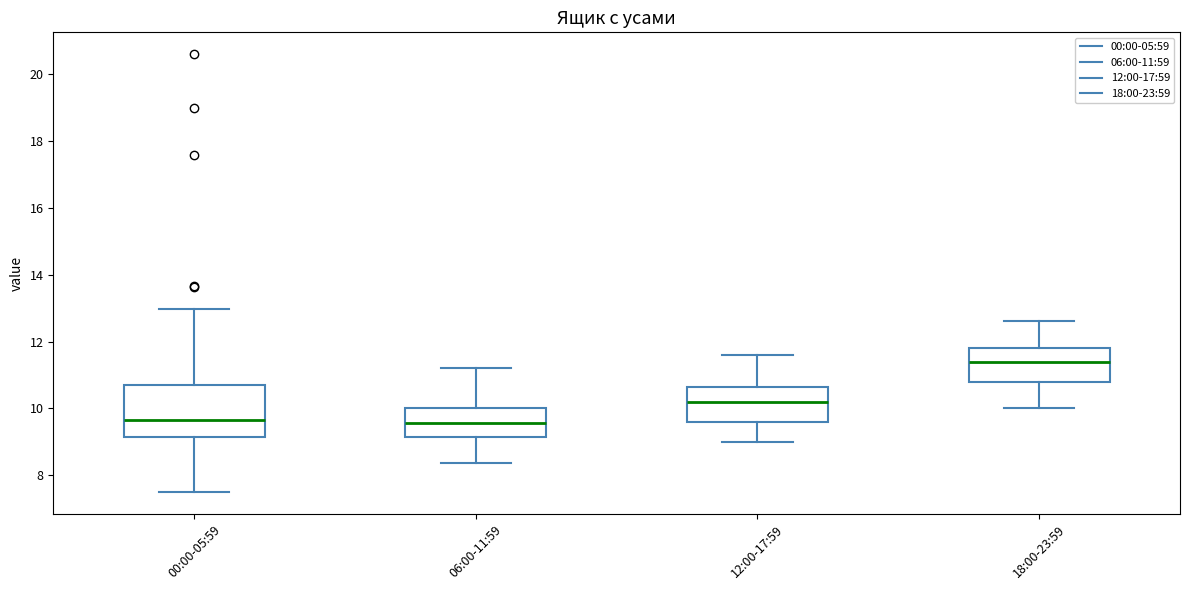

Where does the lower whisker of the box for 00:00-05:59 end on the y-axis? The values are not printed on the chart, so give them approximately, as read against the axis.

7.6